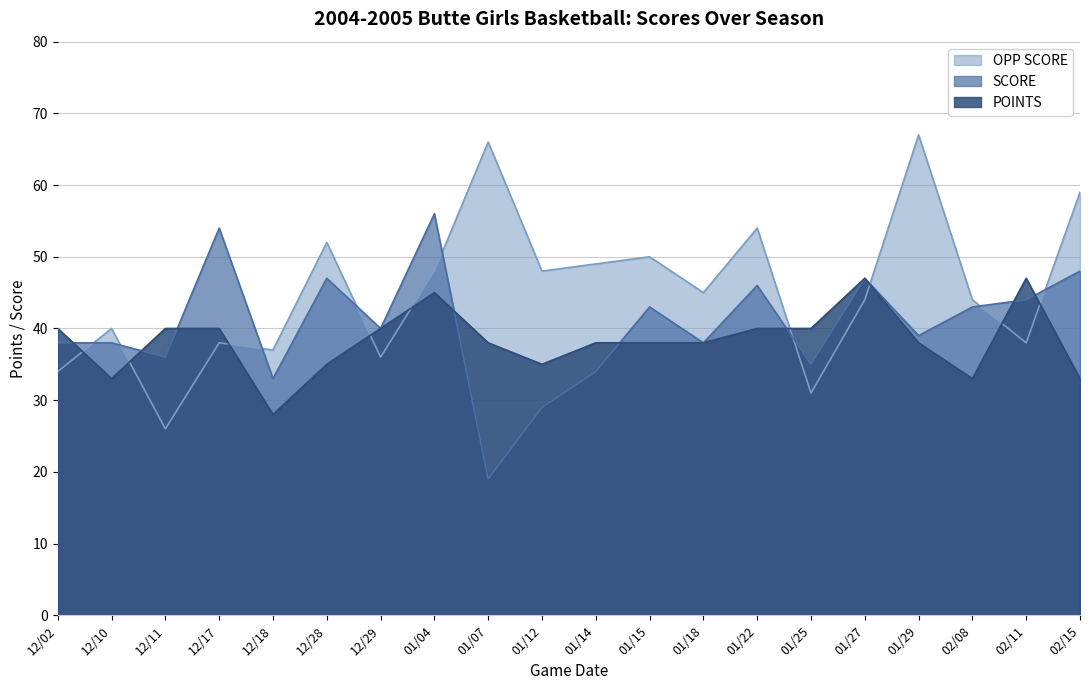

How many categories are shown in the chart?

20